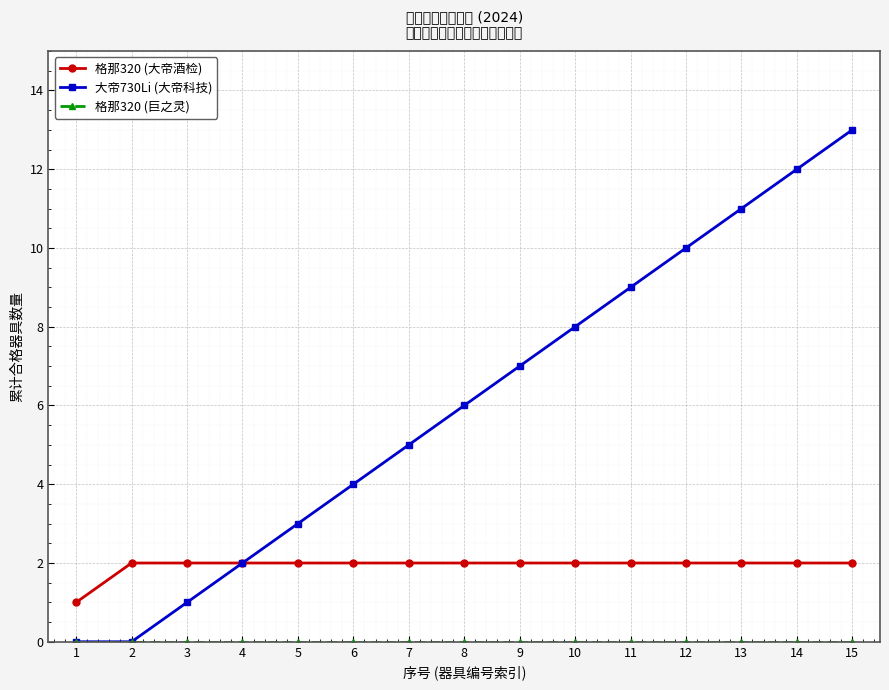

At which category is the sum across all series the highest?

15